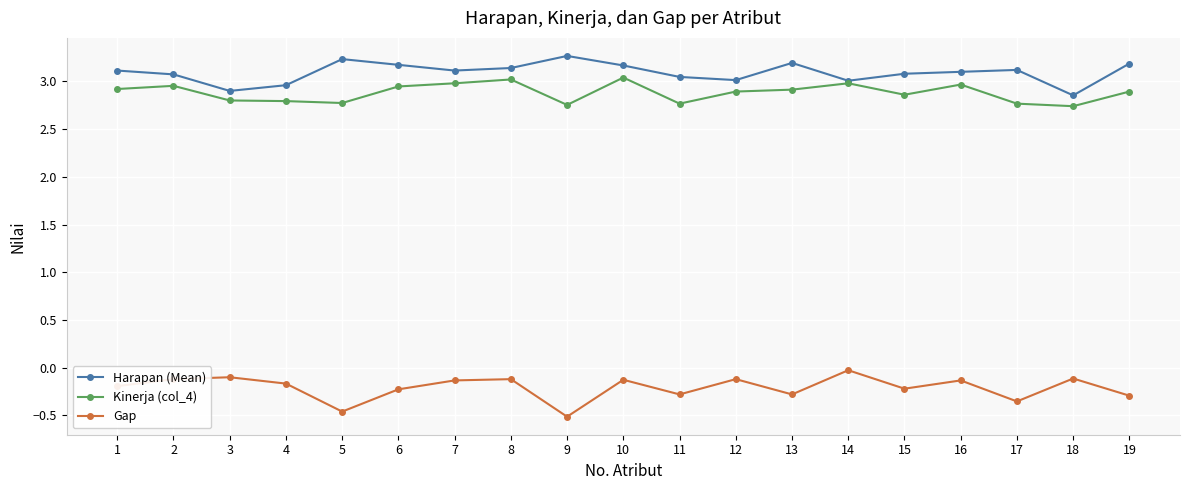

The value of Harapan (Mean) at 17 is 3.1. True or false?

True